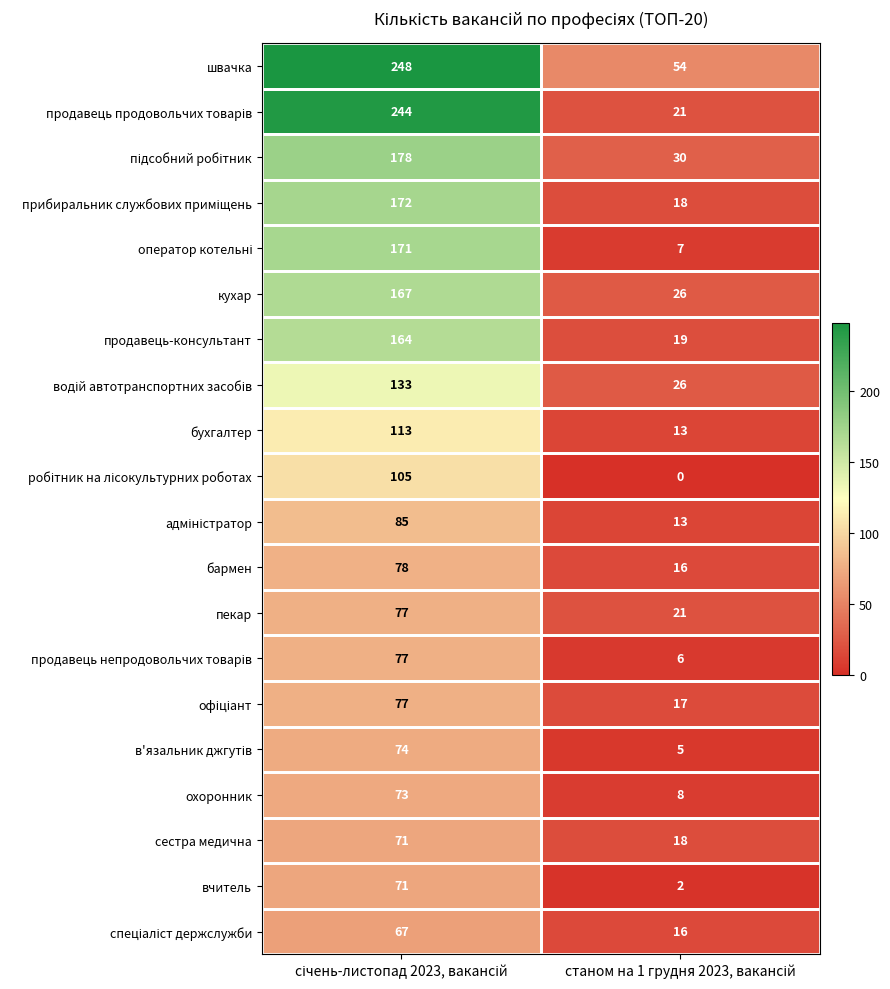

What is the difference between the maximum and minimum values in the бармен series?

62